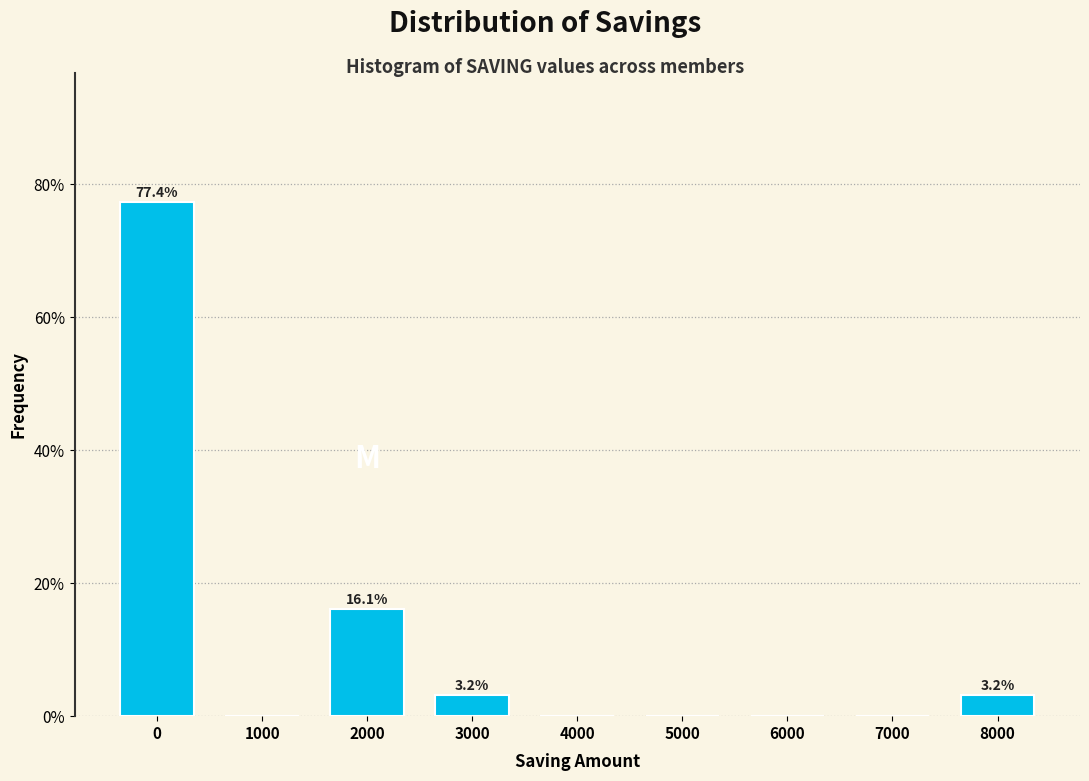

Which range on the x-axis has the tallest bar?

-500 to 500